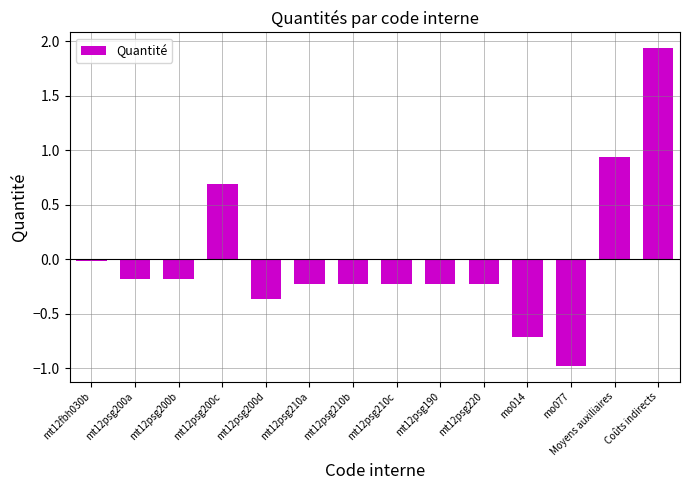

Between mo077 and mt12psg210a, which is larger?

mt12psg210a